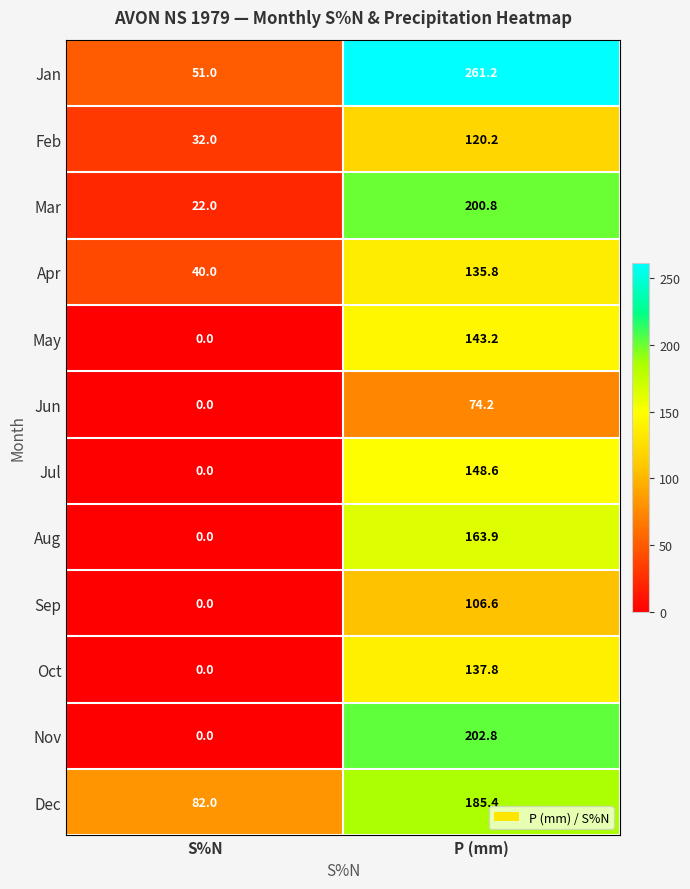

Reading left to right, list all the values displayed in this chart.

Jan: 51.0	261.2
Feb: 32.0	120.2
Mar: 22.0	200.8
Apr: 40.0	135.8
May: 0.0	143.2
Jun: 0.0	74.2
Jul: 0.0	148.6
Aug: 0.0	163.9
Sep: 0.0	106.6
Oct: 0.0	137.8
Nov: 0.0	202.8
Dec: 82.0	185.4